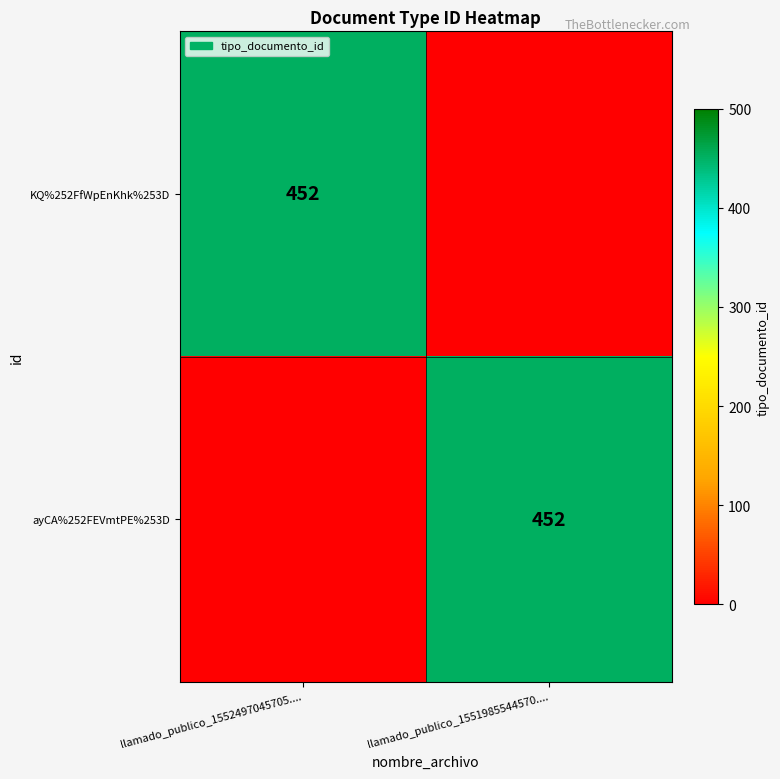

Is it true that ayCA%252FEVmtPE%253D equals 167 at llamado_publico_1551985544570....?

False